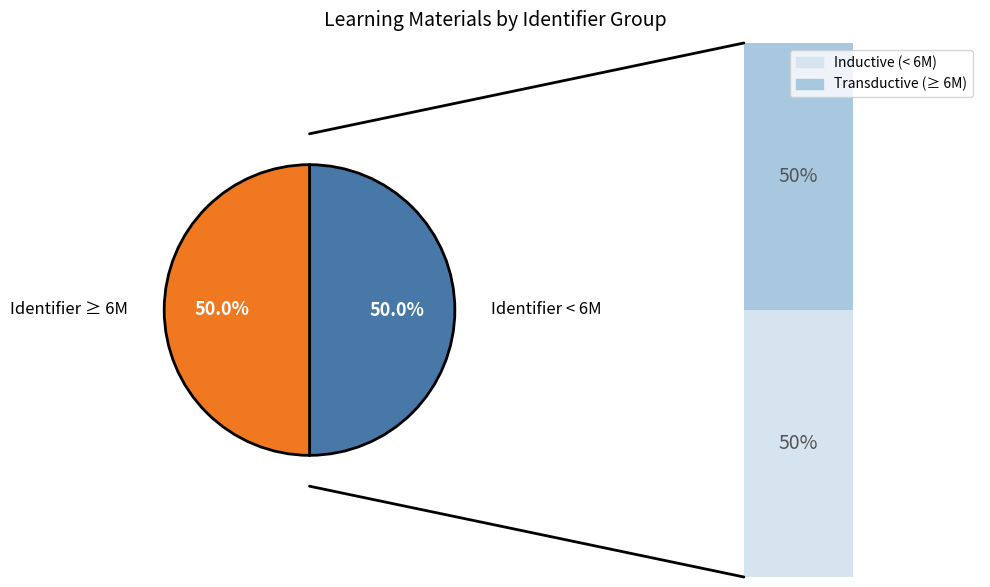

True or false: Zoeklogboek accounts for 25% of the total.

False